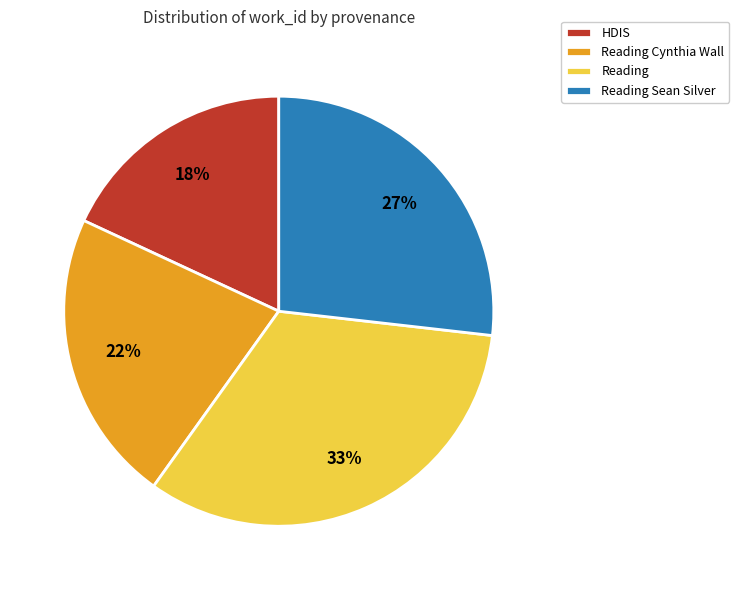

Between HDIS and Reading, which is larger?

Reading